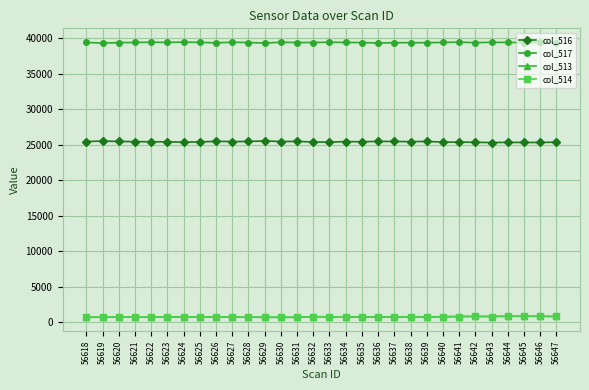

The value of col_513 at 56645 is 872. True or false?

True